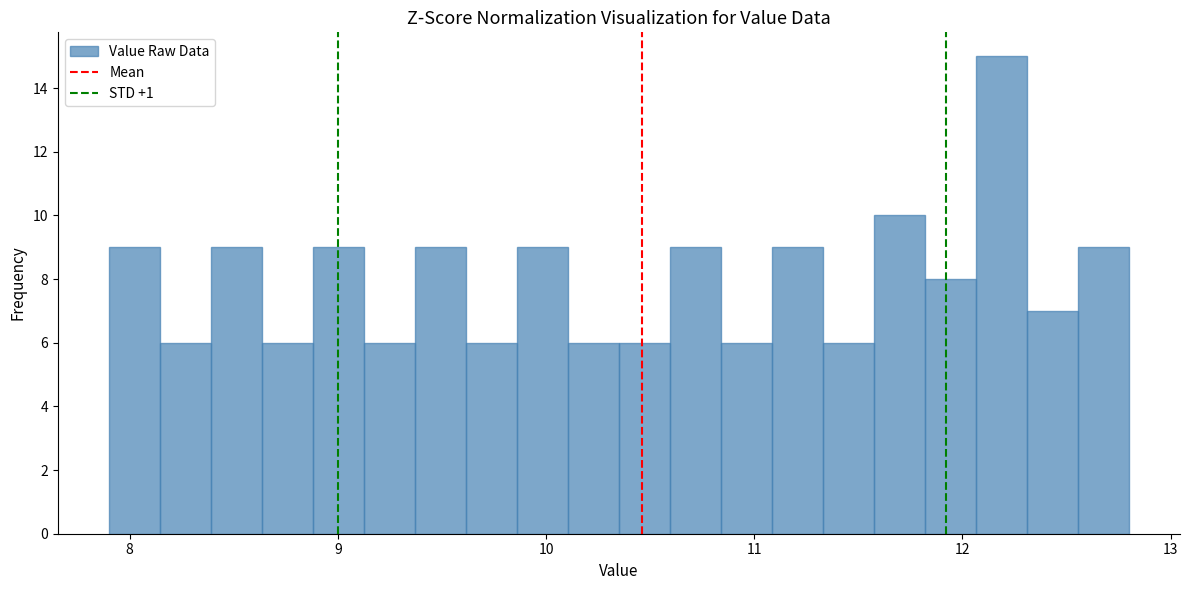

Around what value on the x-axis is the tallest bar? Give the approximate position of its centre, as read against the axis.

12.2